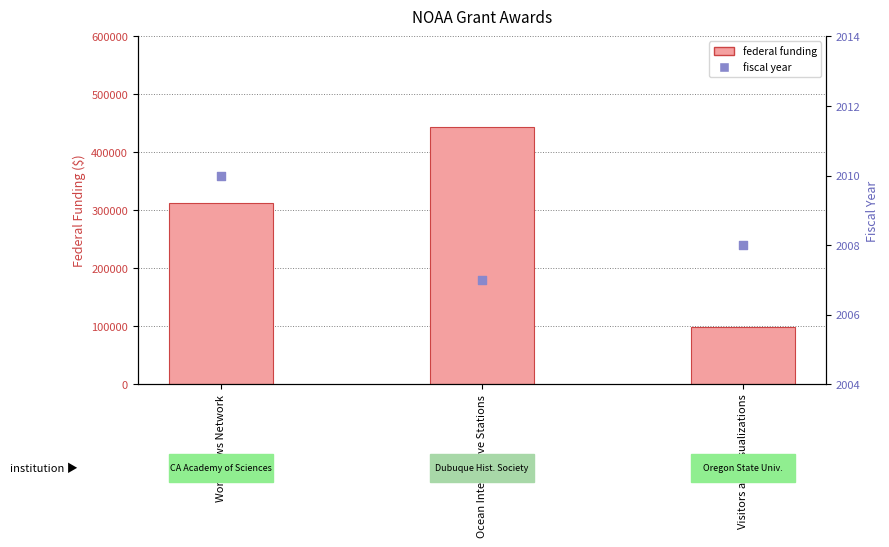

Which series has the largest total across all categories?

federal funding